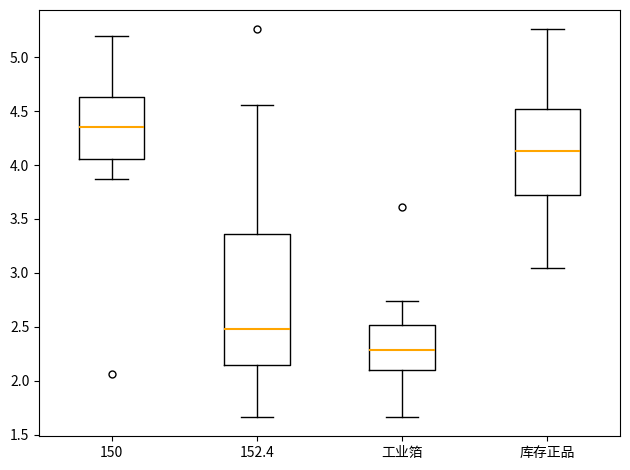

Where does the median line of the box for 库存正品 sit on the y-axis? The values are not printed on the chart, so give them approximately, as read against the axis.

4.15